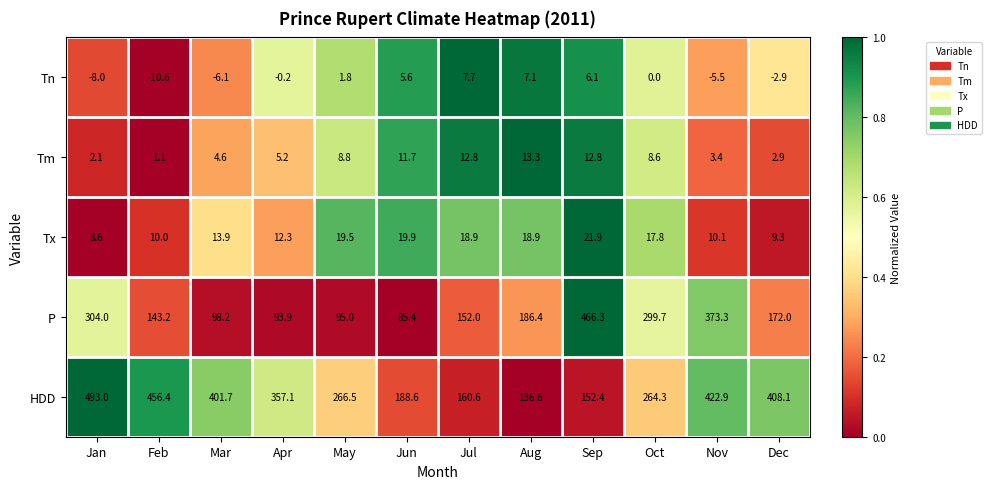

At Jun, list the series in order from largest to smallest.

HDD, P, Tx, Tm, Tn